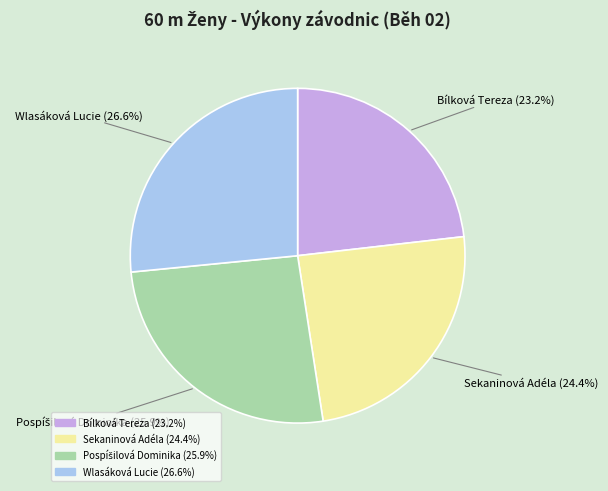

To the nearest percent, what is the average slice percentage?

25%